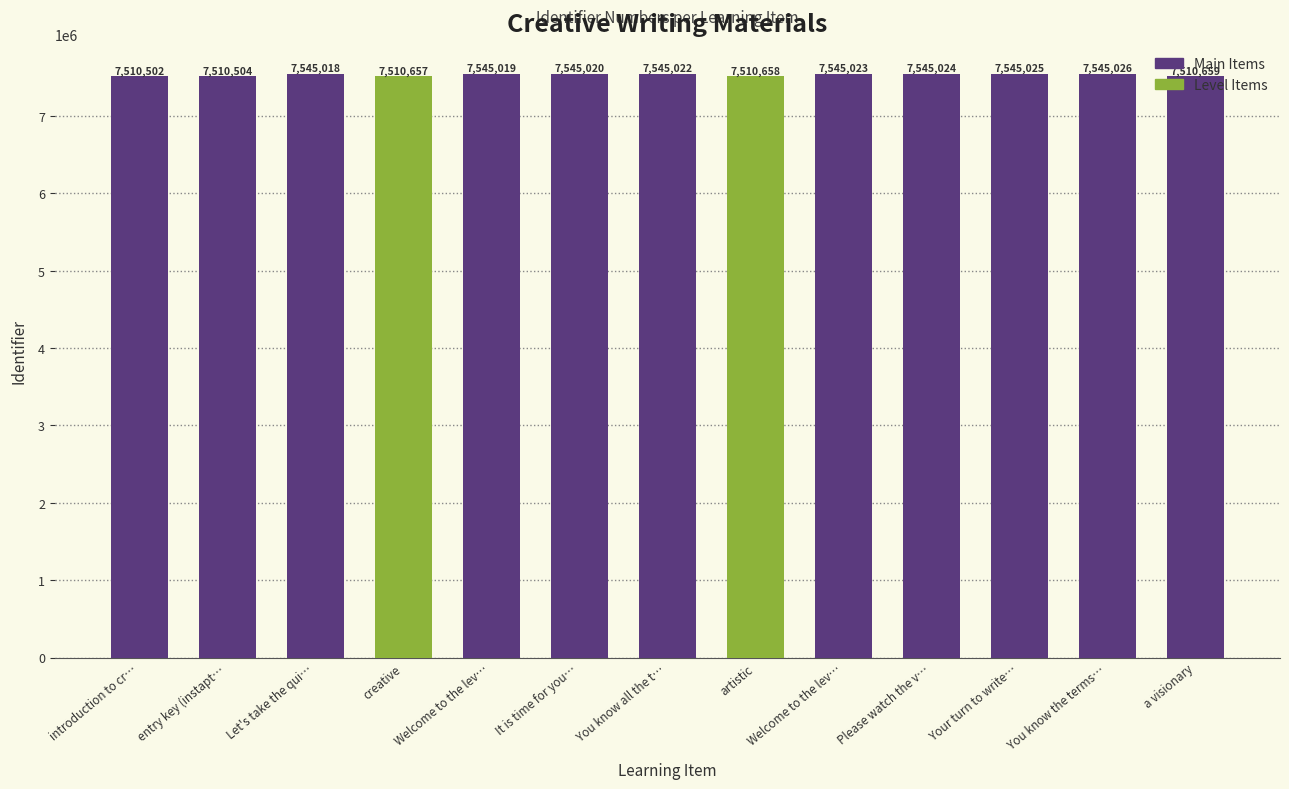

How many bars are there in total?

13